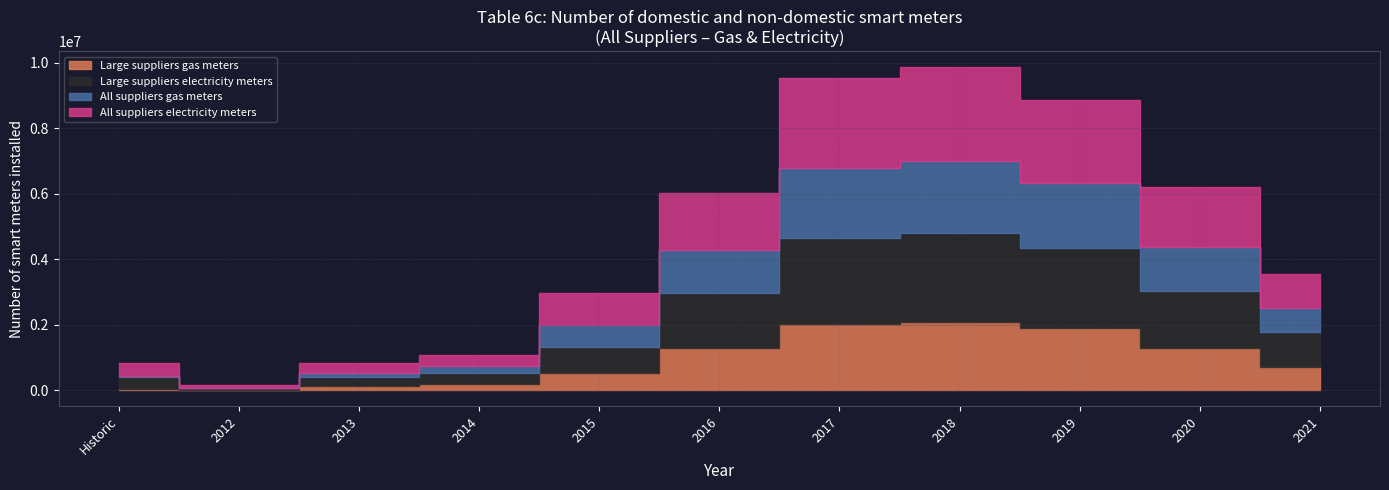

Where does the Large suppliers electricity meters series first go above 1055183?

2016